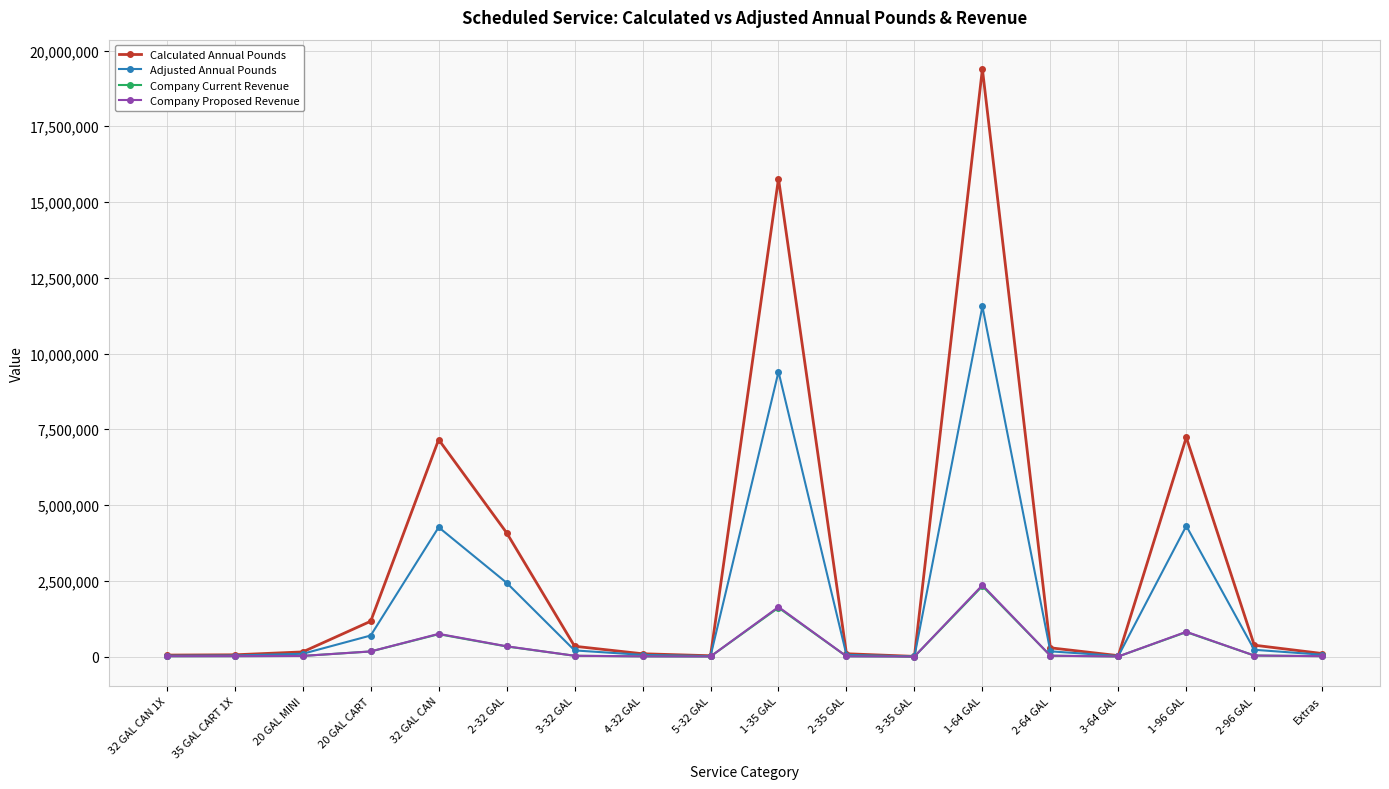

What is the maximum value for Company Proposed Revenue?

2355929.5